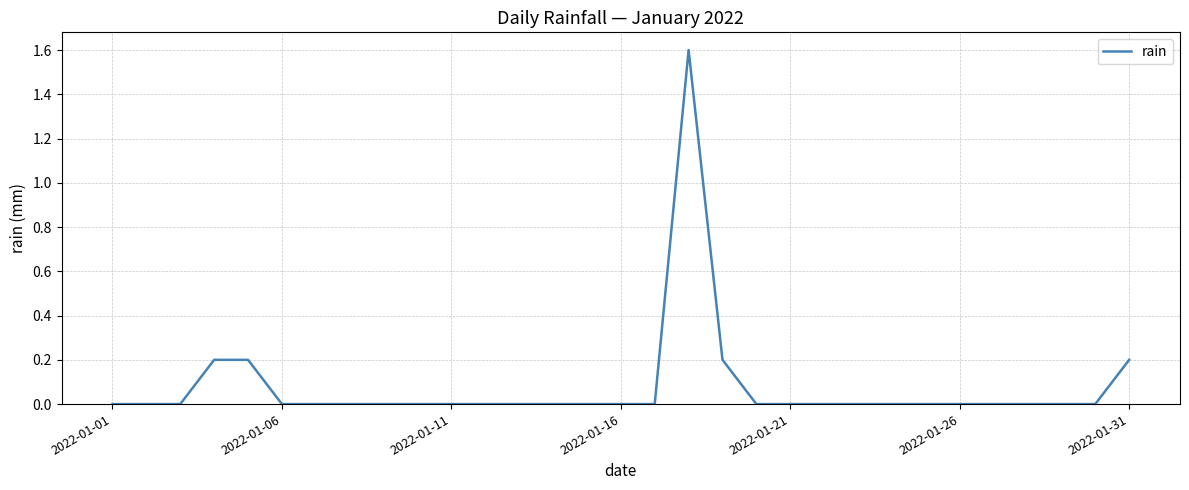

What is the maximum value shown in the chart?

1.6